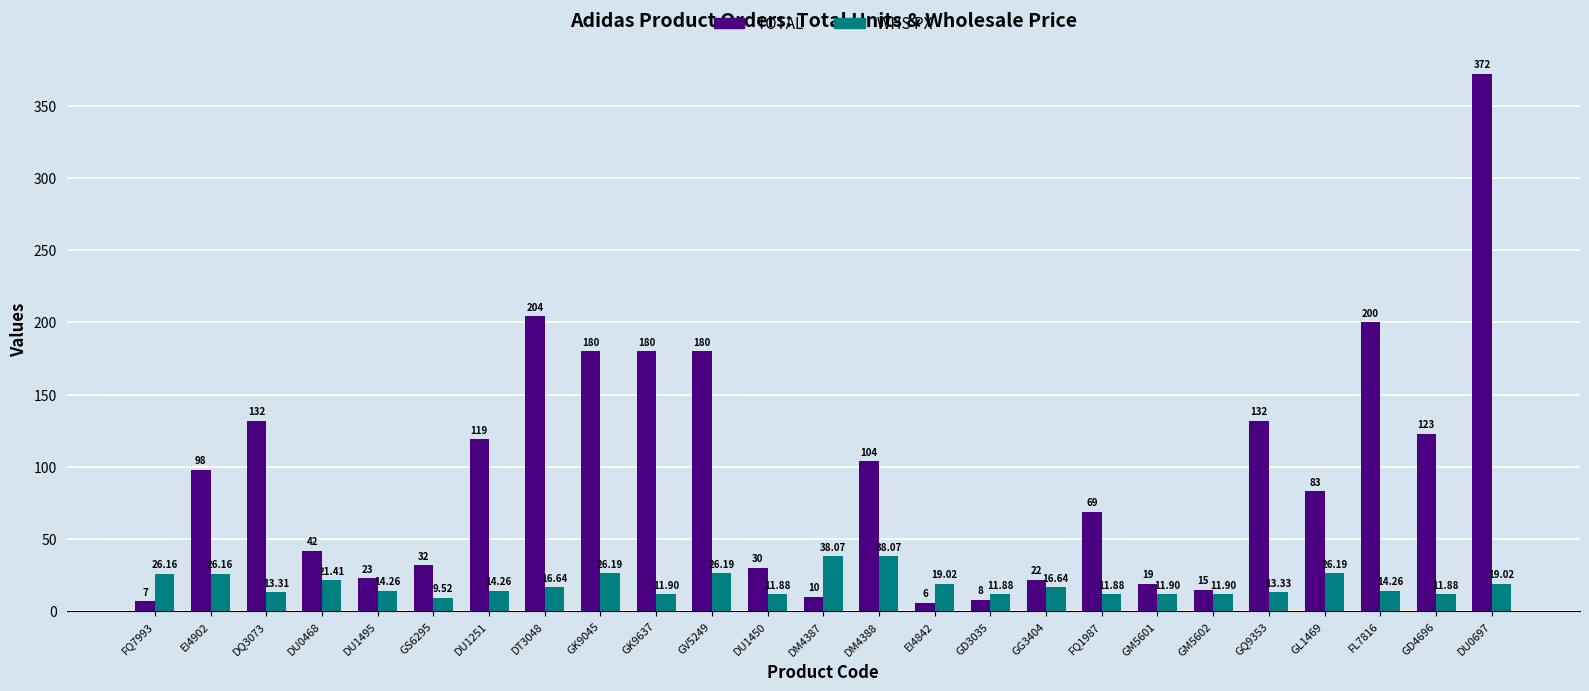

Which series has the widest spread of values?

TOTAL